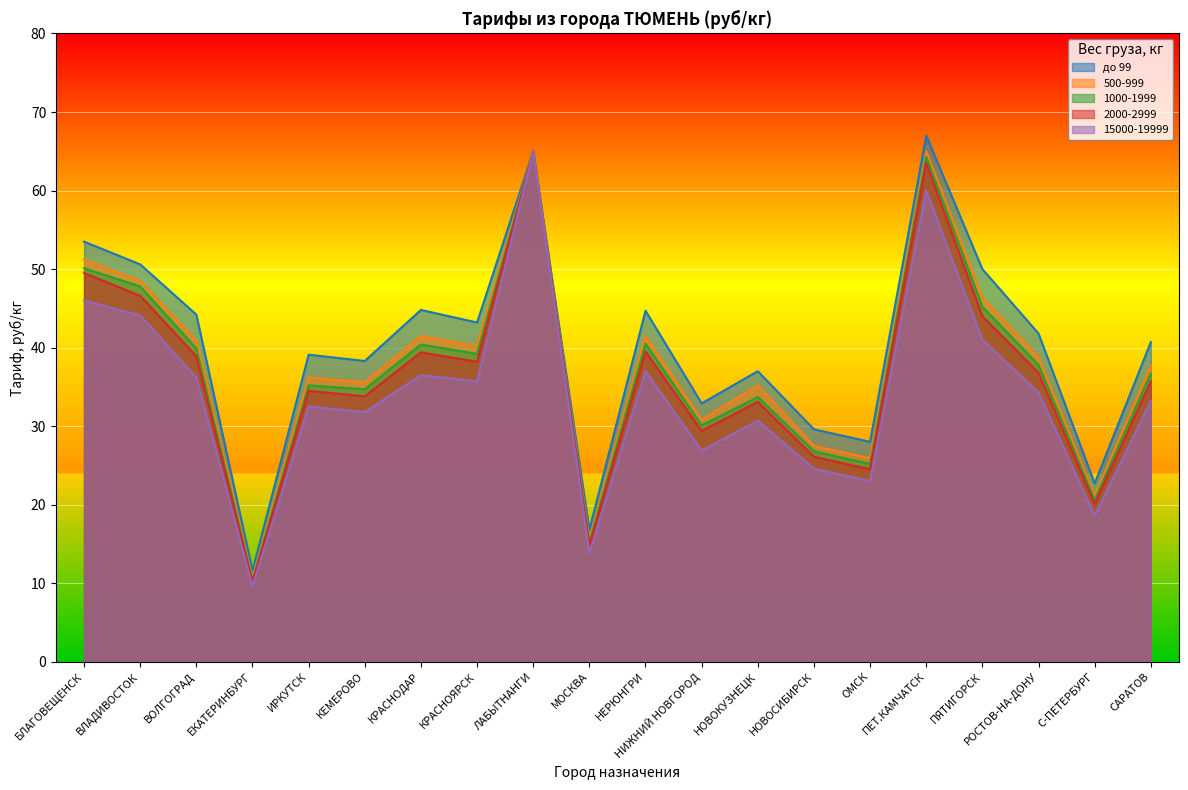

What is the sum of the 2000-2999 values at МОСКВА and КРАСНОЯРСК?

53.0